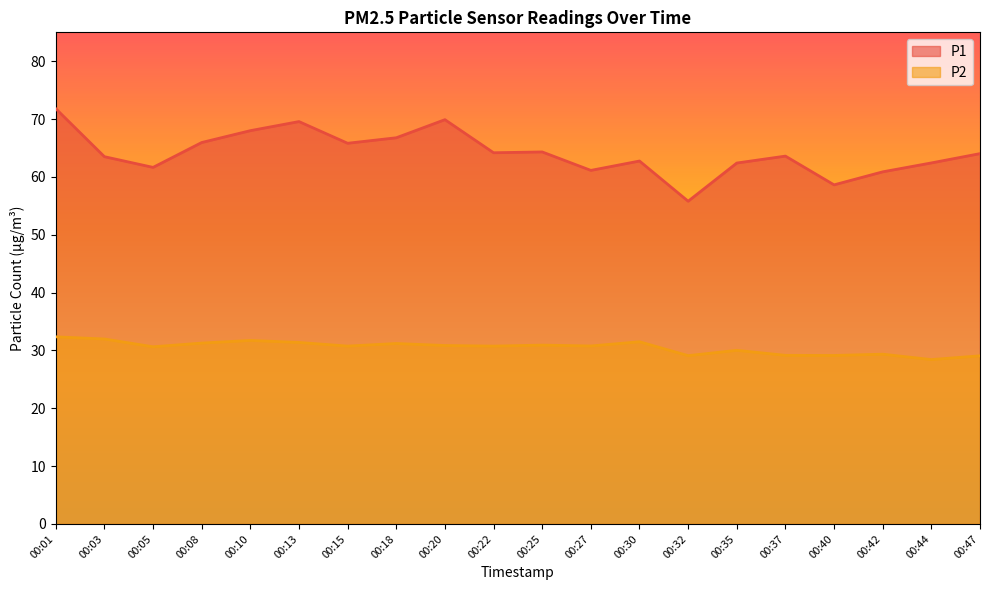

What is the spread (max minus min) of values at 00:18?

35.6